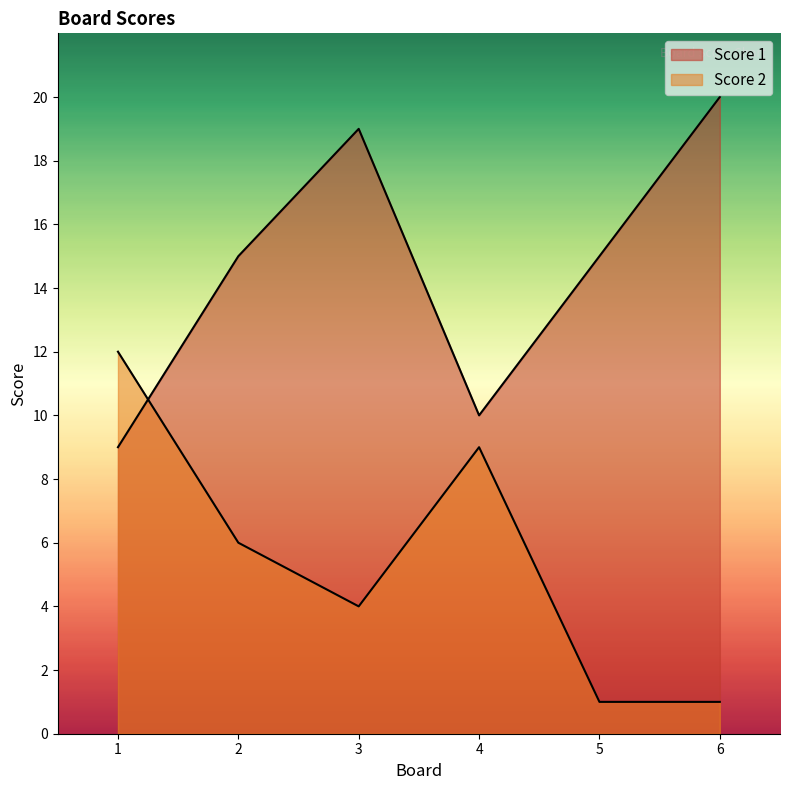

Read the Score 2 value at 2.

6